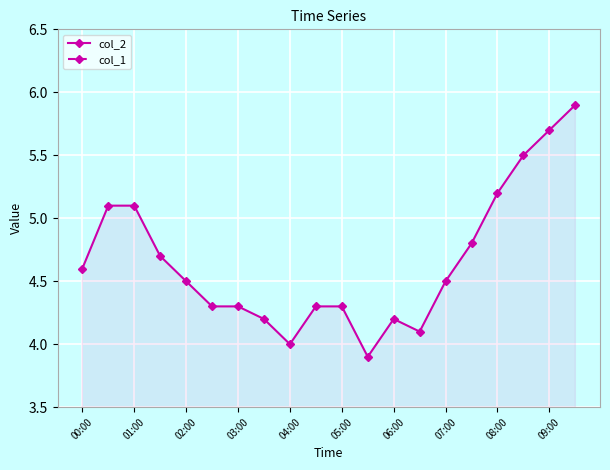

How many data points in col_1 are above 0?

1